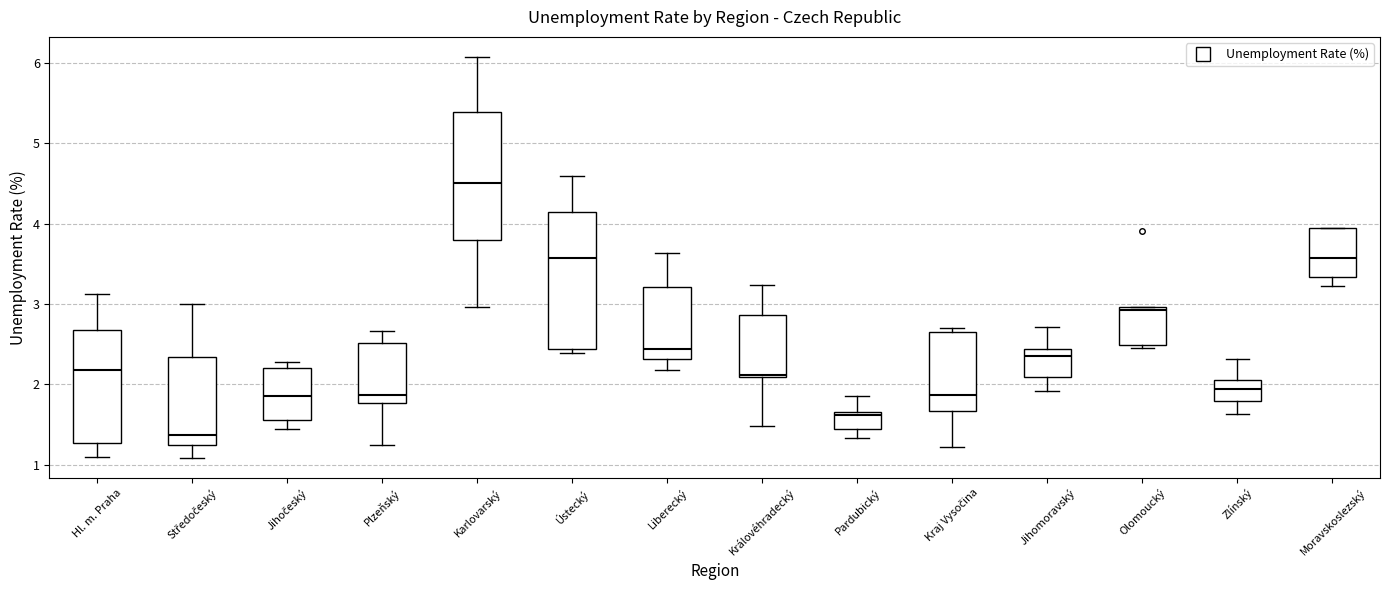

Comparing the boxes themselves (not the whiskers), which one is the tallest?

Ústecký